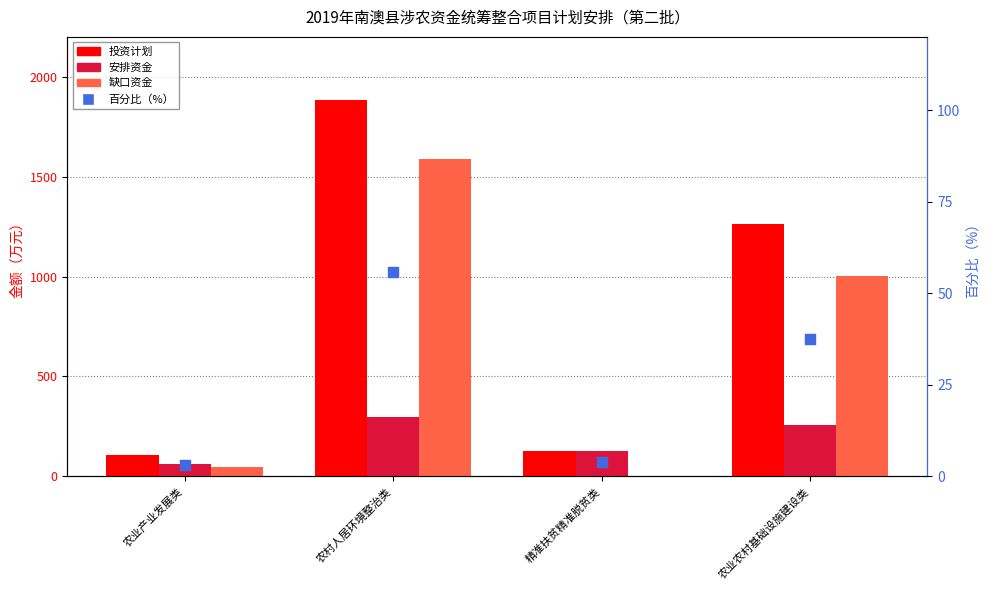

At how many categories does at least one series exceed 257?

2